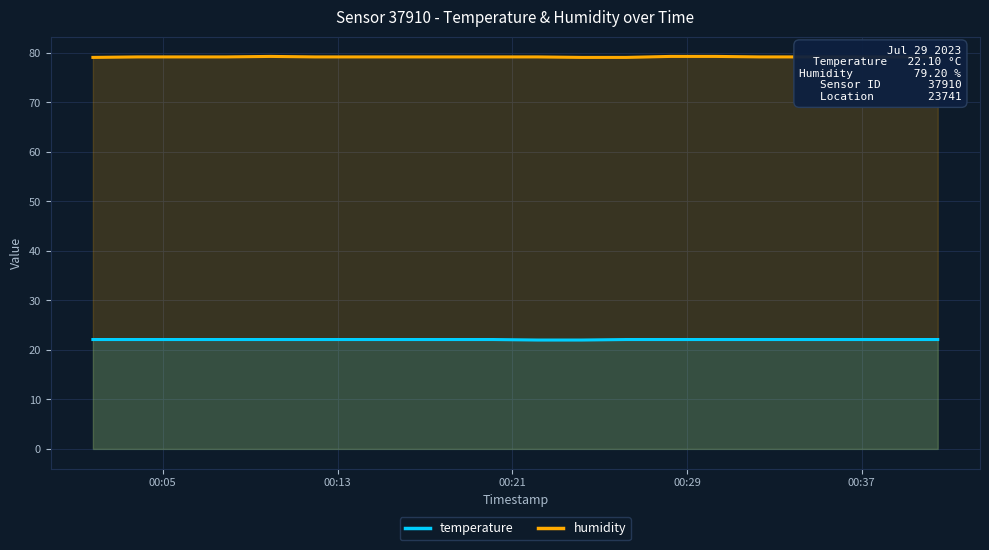

Rank the series by their average value, from highest to lowest.

humidity, temperature